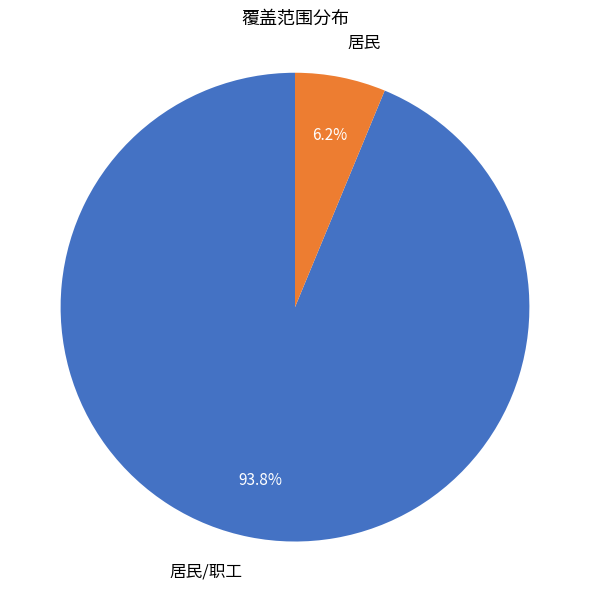

What percentage is the 居民/职工 slice, to the nearest percent?

94%